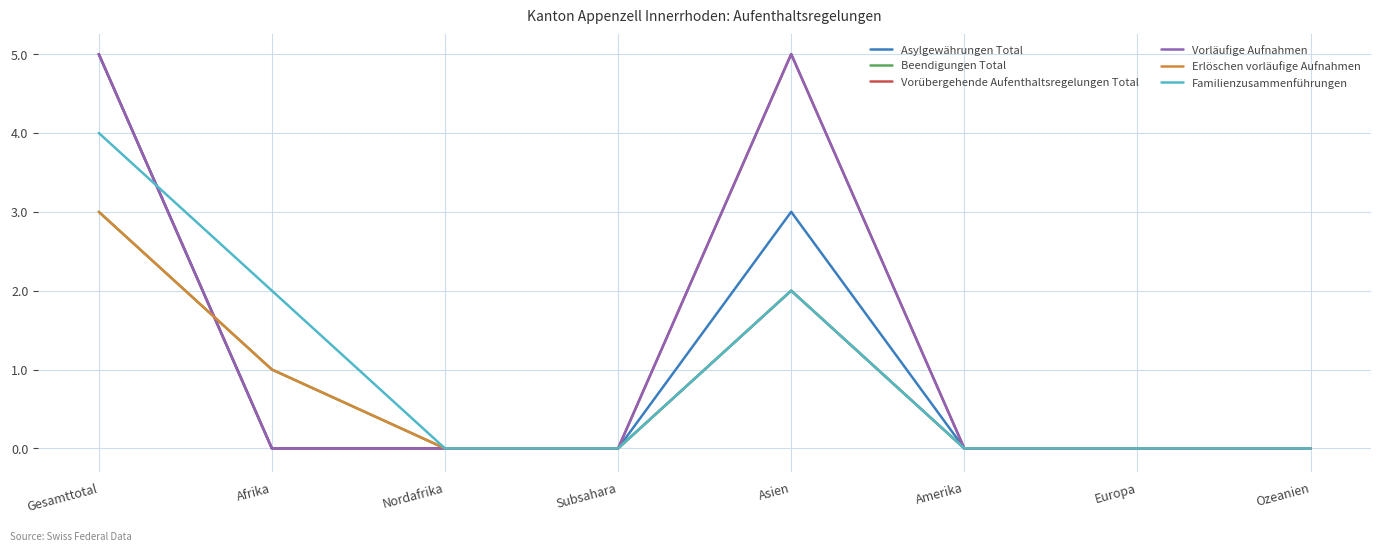

Is this an area chart (filled region under the line)?

No